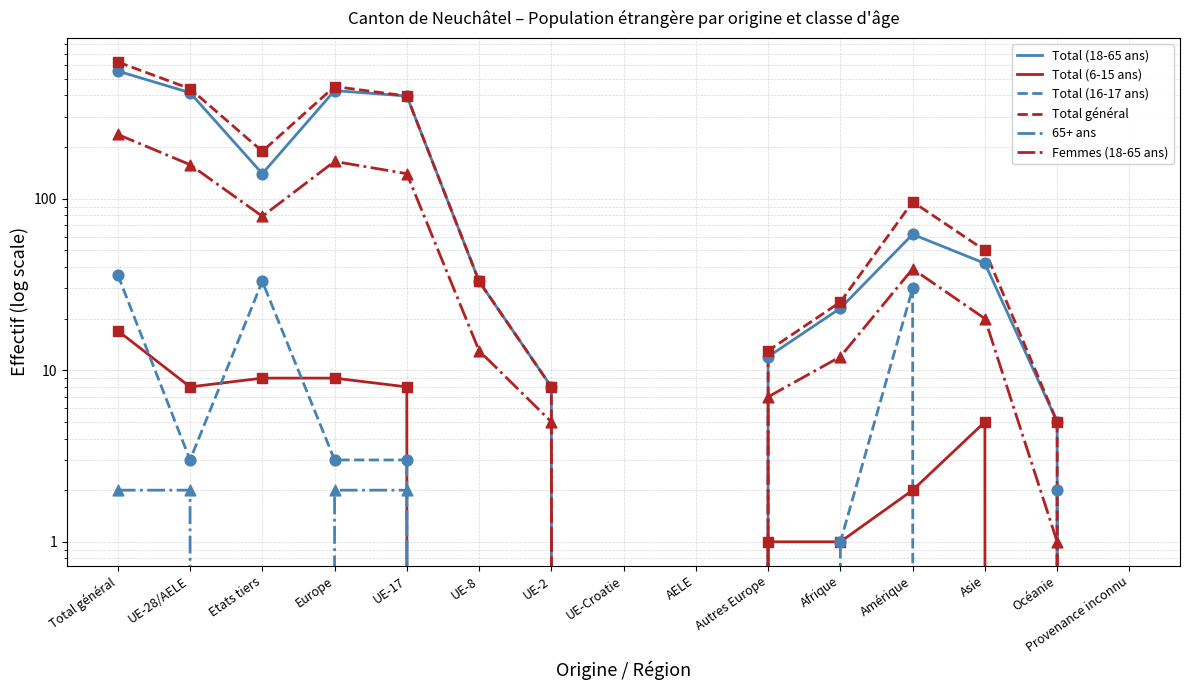

Which series has the widest spread of Y values?

Total général